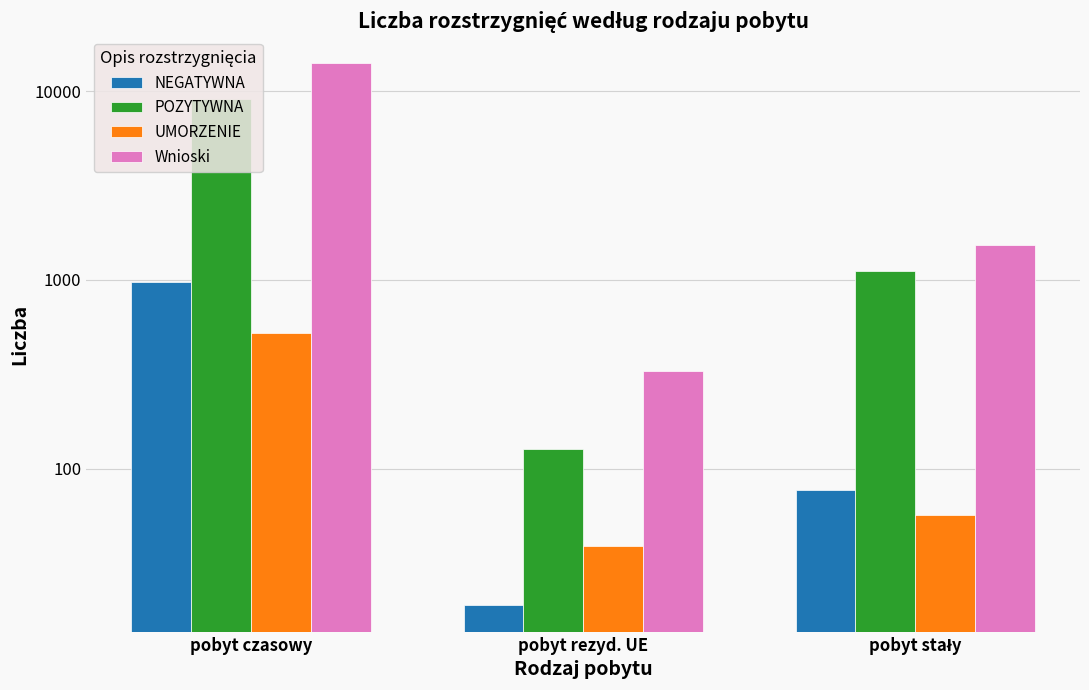

What is the difference between the maximum and second lowest values in the NEGATYWNA series?

896